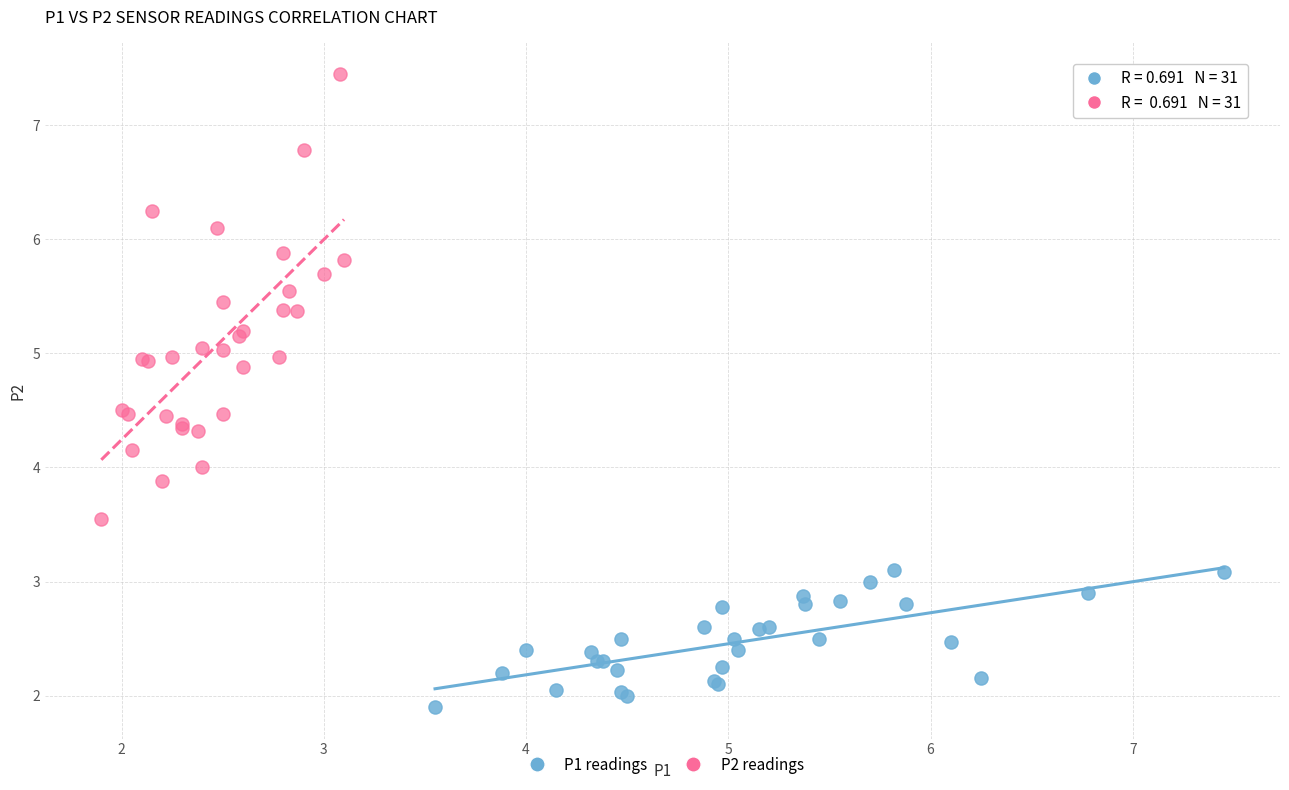

Which series reaches the maximum Y coordinate?

P2 readings